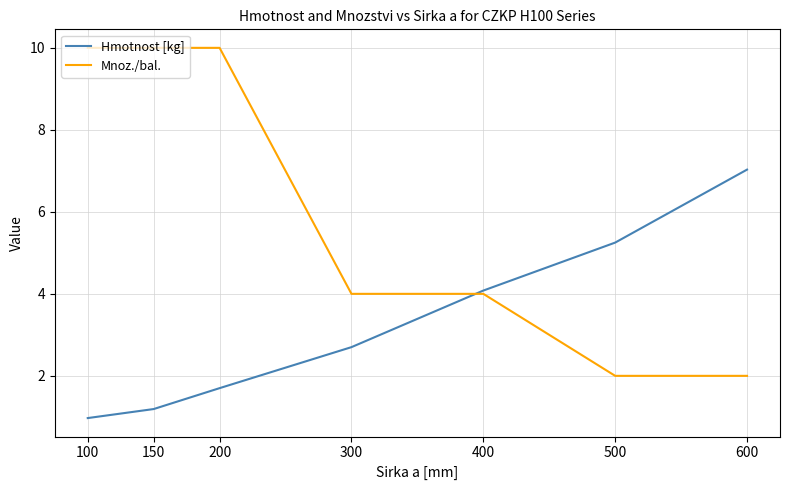

List the labels in order of Hmotnost [kg] value, smallest first.

100, 150, 200, 300, 400, 500, 600